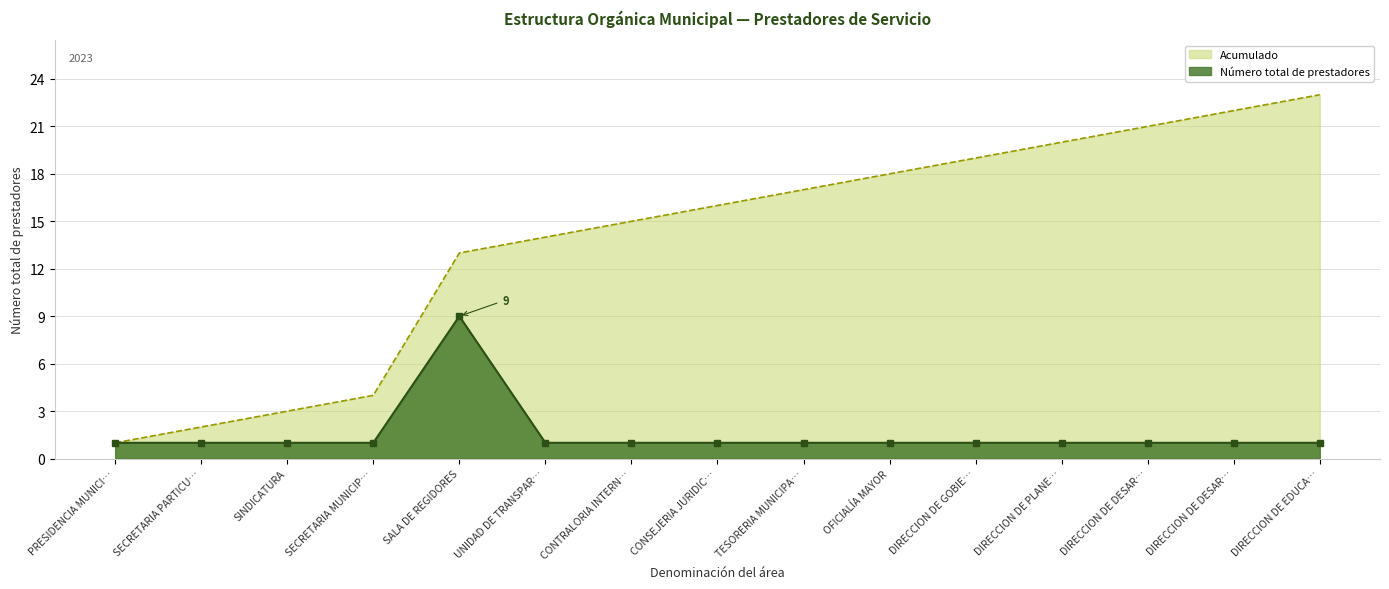

Where is Número total de prestadores nearest to the value 5?

PRESIDENCIA MUNICI…